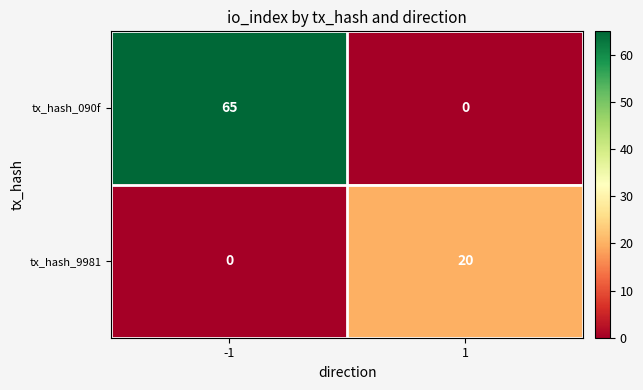

Which series has the largest total across all categories?

tx_hash_090f